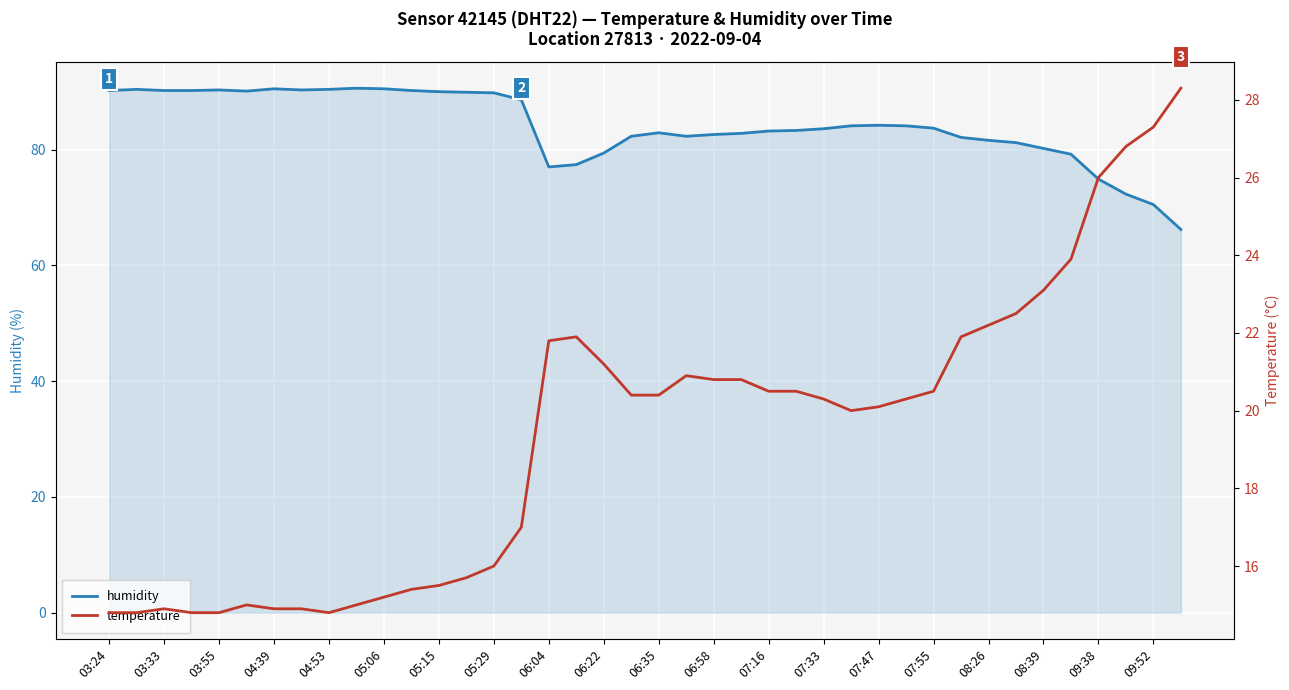

Which series has the largest total across all categories?

humidity